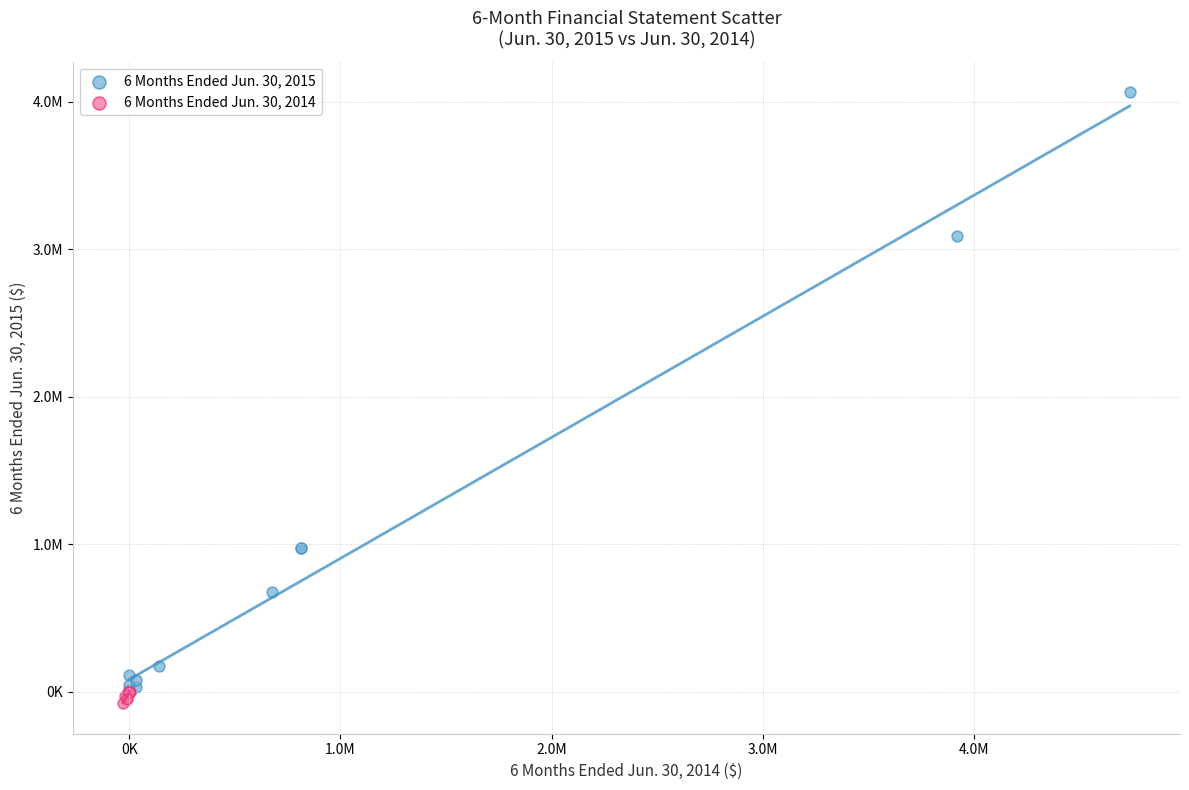

Which series contains the highest Y value?

6 Months Ended Jun. 30, 2015